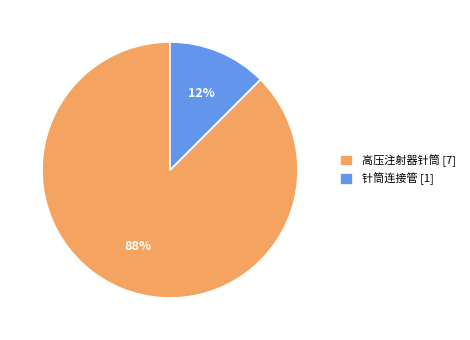

Approximately how many times larger is the value at 针筒连接管 compared to 高压注射器针筒?

0.1